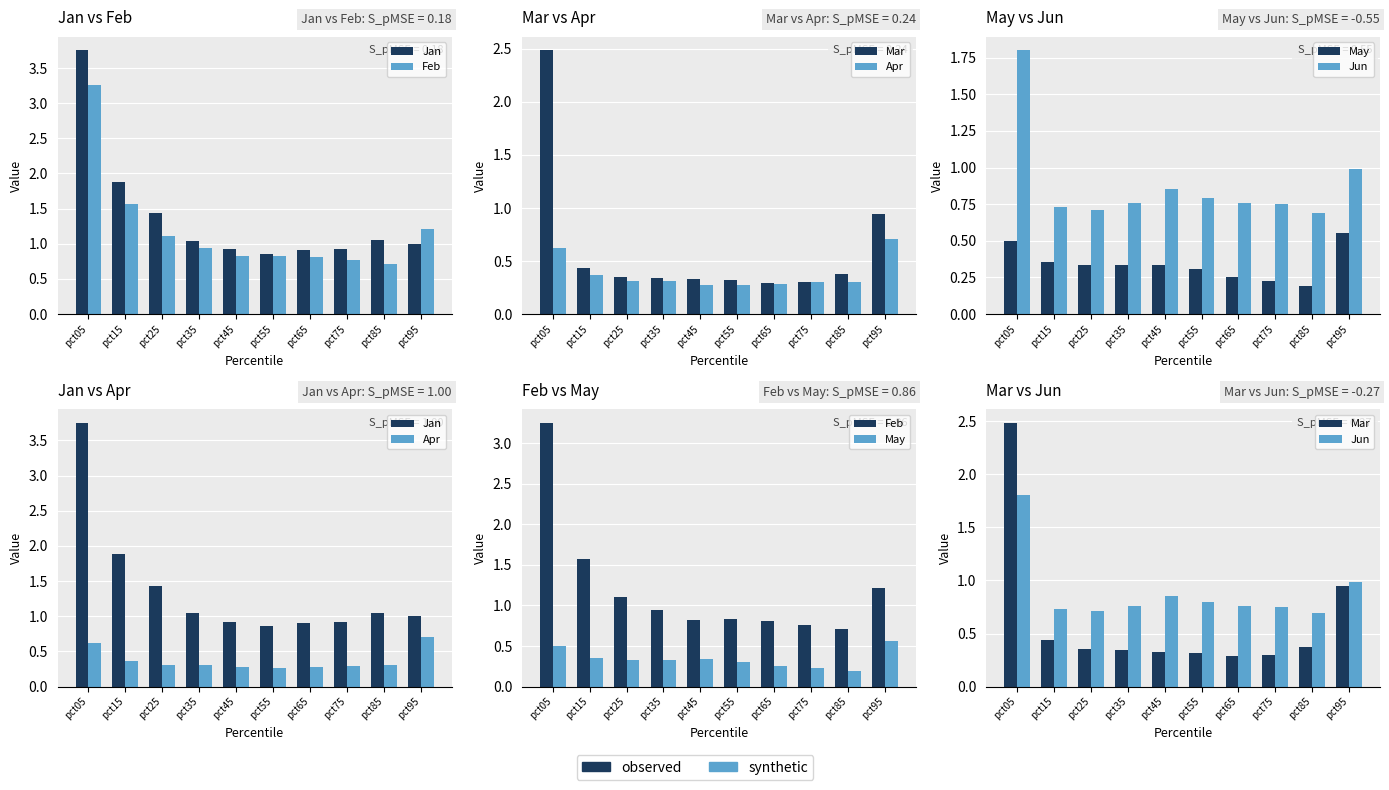

What is the difference between the maximum and minimum values in the May series?

0.4